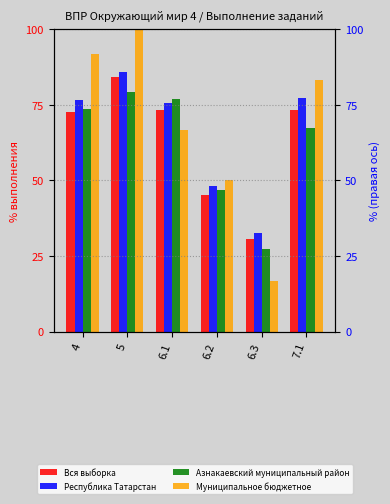

At how many categories does at least one series exceed 64?

4